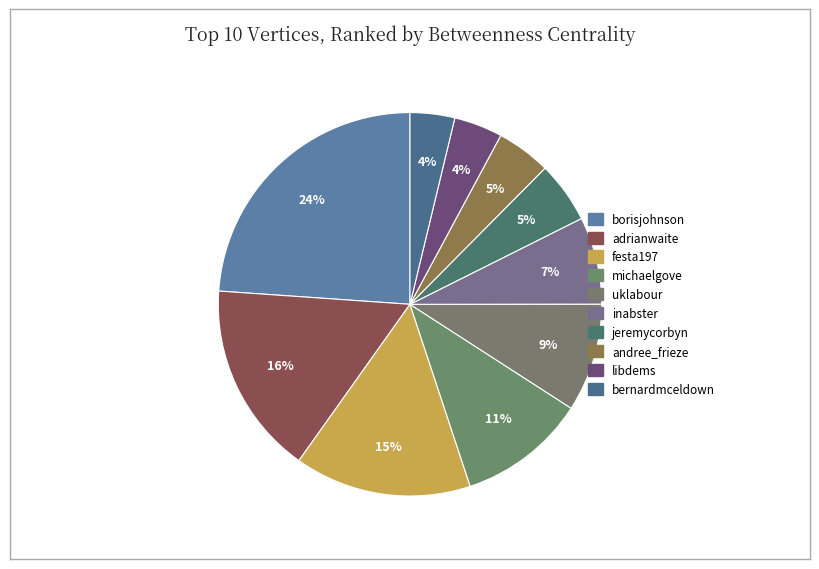

To the nearest percent, what portion does borisjohnson represent?

24%